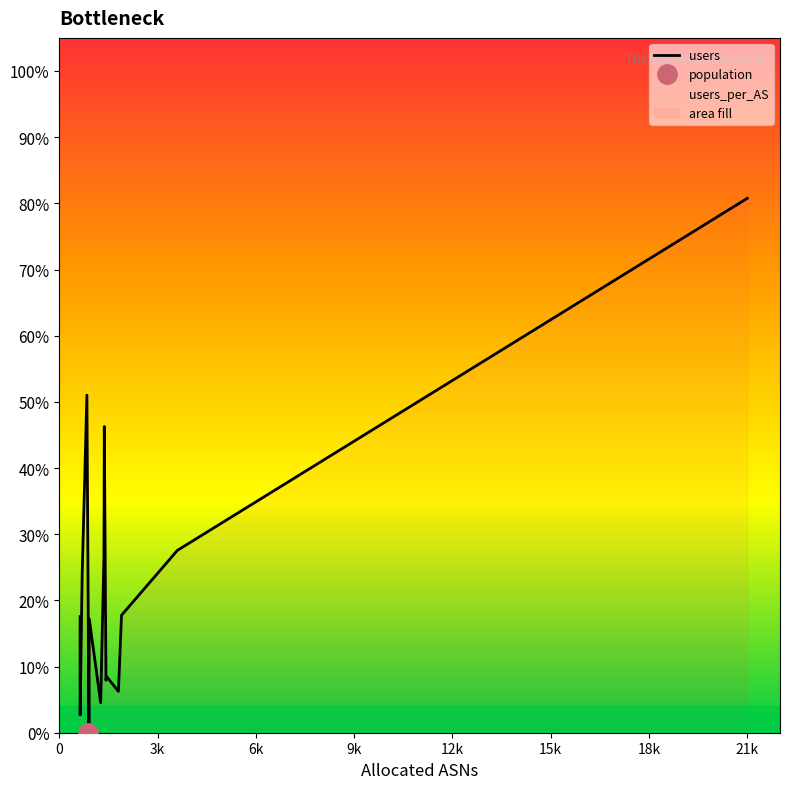

How many lines are shown in the chart?

2